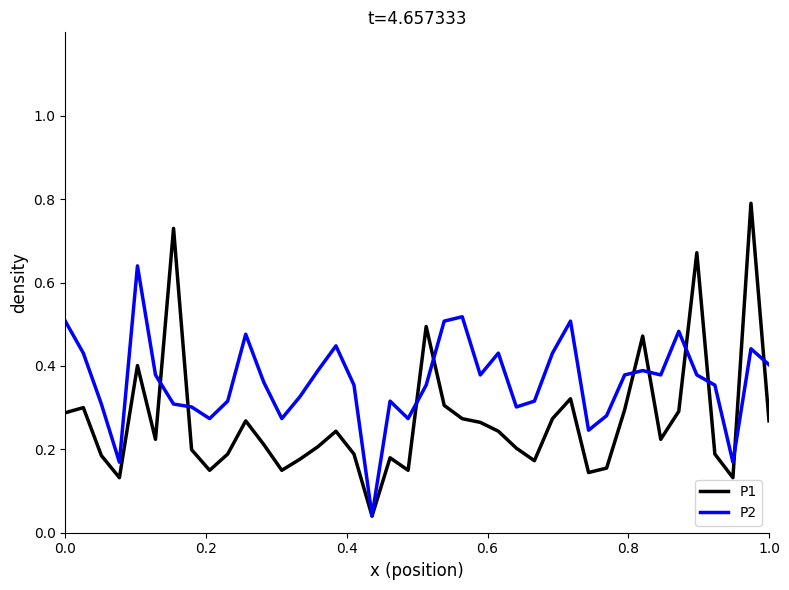

List the series in order of their overall mean, lowest first.

P1, P2